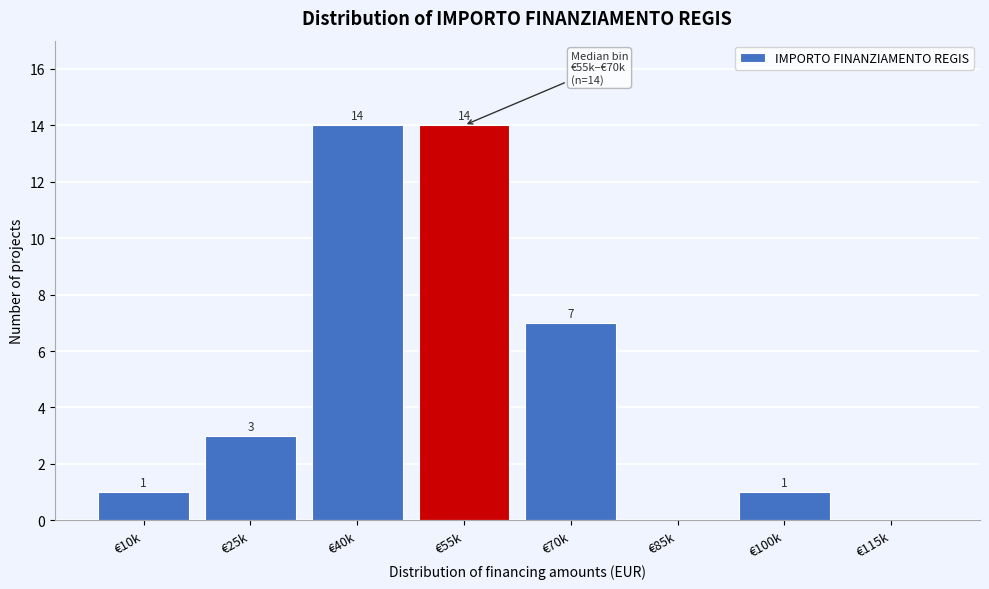

Reading right to left, list all the values displayed in this chart.

€115k=0	€100k=1	€85k=0	€70k=7	€55k=14	€40k=14	€25k=3	€10k=1